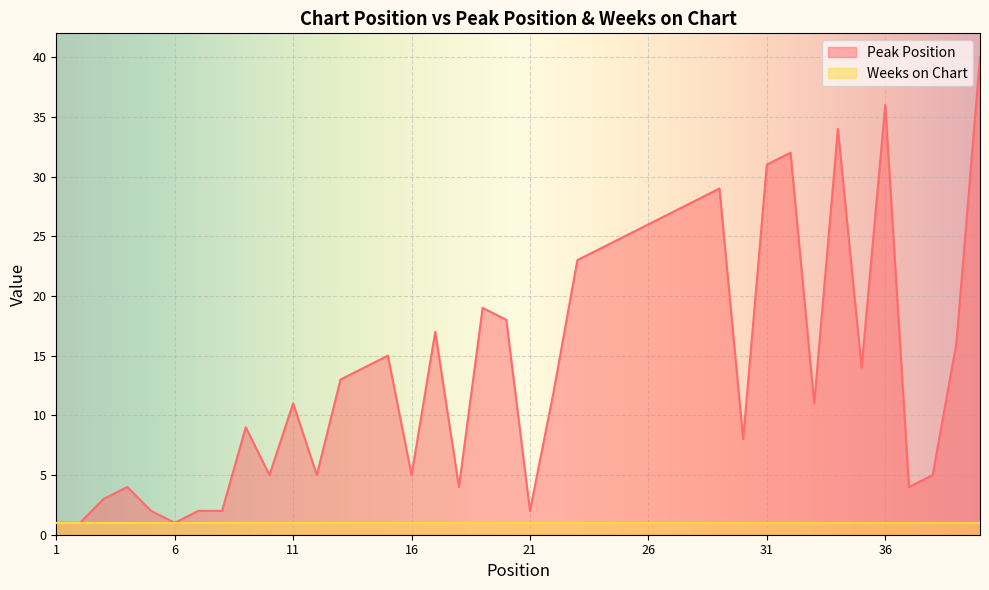

Reading left to right, list all the values displayed in this chart.

1=1	2=1	3=3	4=4	5=2	6=1	7=2	8=2	9=9	10=5	11=11	12=5	13=13	14=14	15=15	16=5	17=17	18=4	19=19	20=18	21=2	22=12	23=23	24=24	25=25	26=26	27=27	28=28	29=29	30=8	31=31	32=32	33=11	34=34	35=14	36=36	37=4	38=5	39=16	40=40